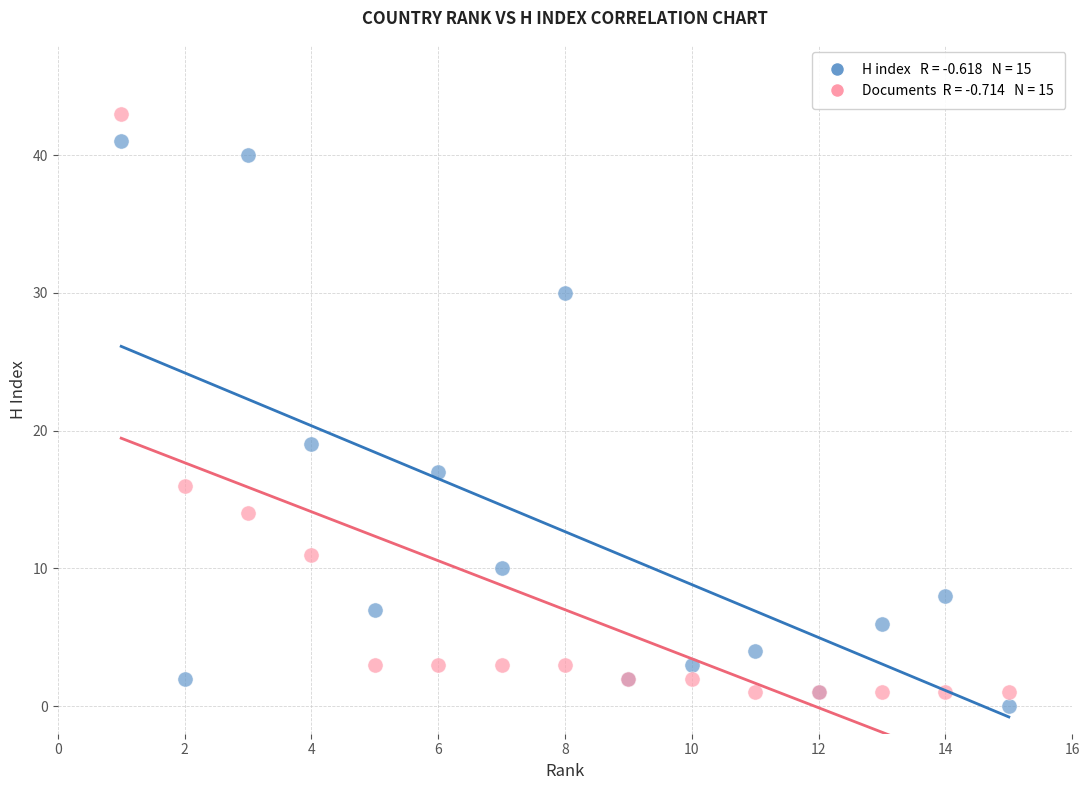

Across all series, what Y value is closest to 21?

19